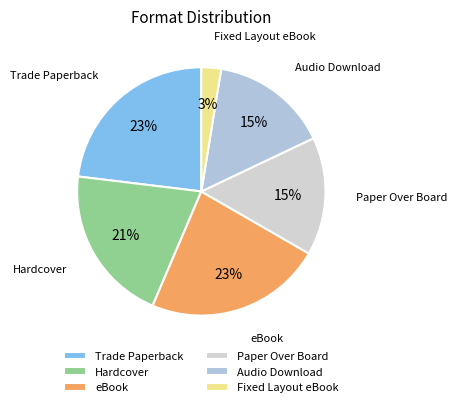

Combined, do eBook and Fixed Layout eBook account for over 50%?

No